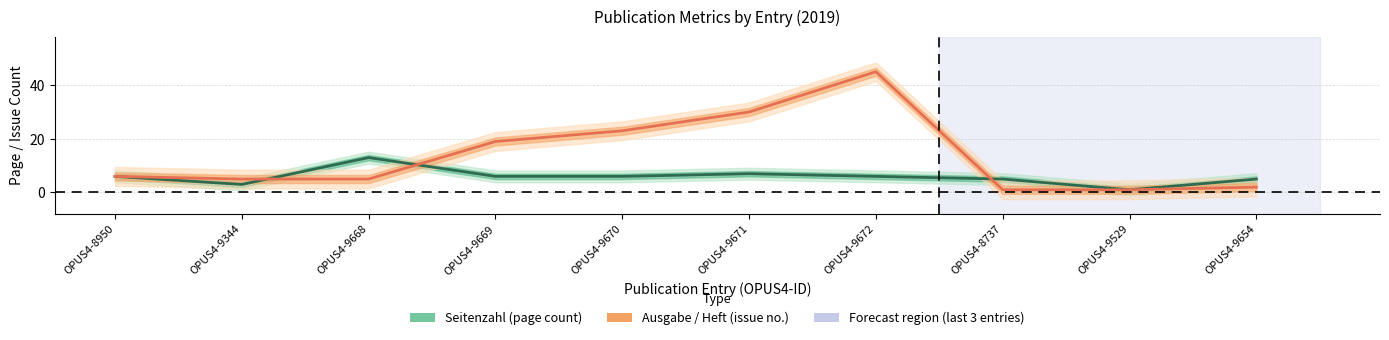

Between OPUS4-9672 and OPUS4-9668, which is larger?

OPUS4-9668